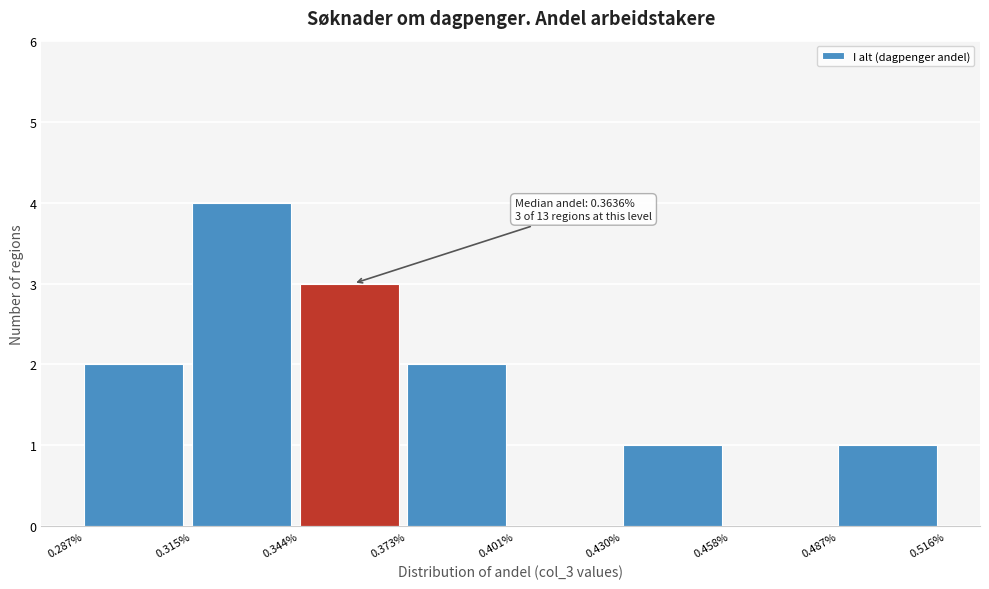

Reading left to right, list all the values displayed in this chart.

0.287%=2	0.315%=4	0.344%=3	0.373%=2	0.401%=0	0.430%=1	0.458%=0	0.487%=1